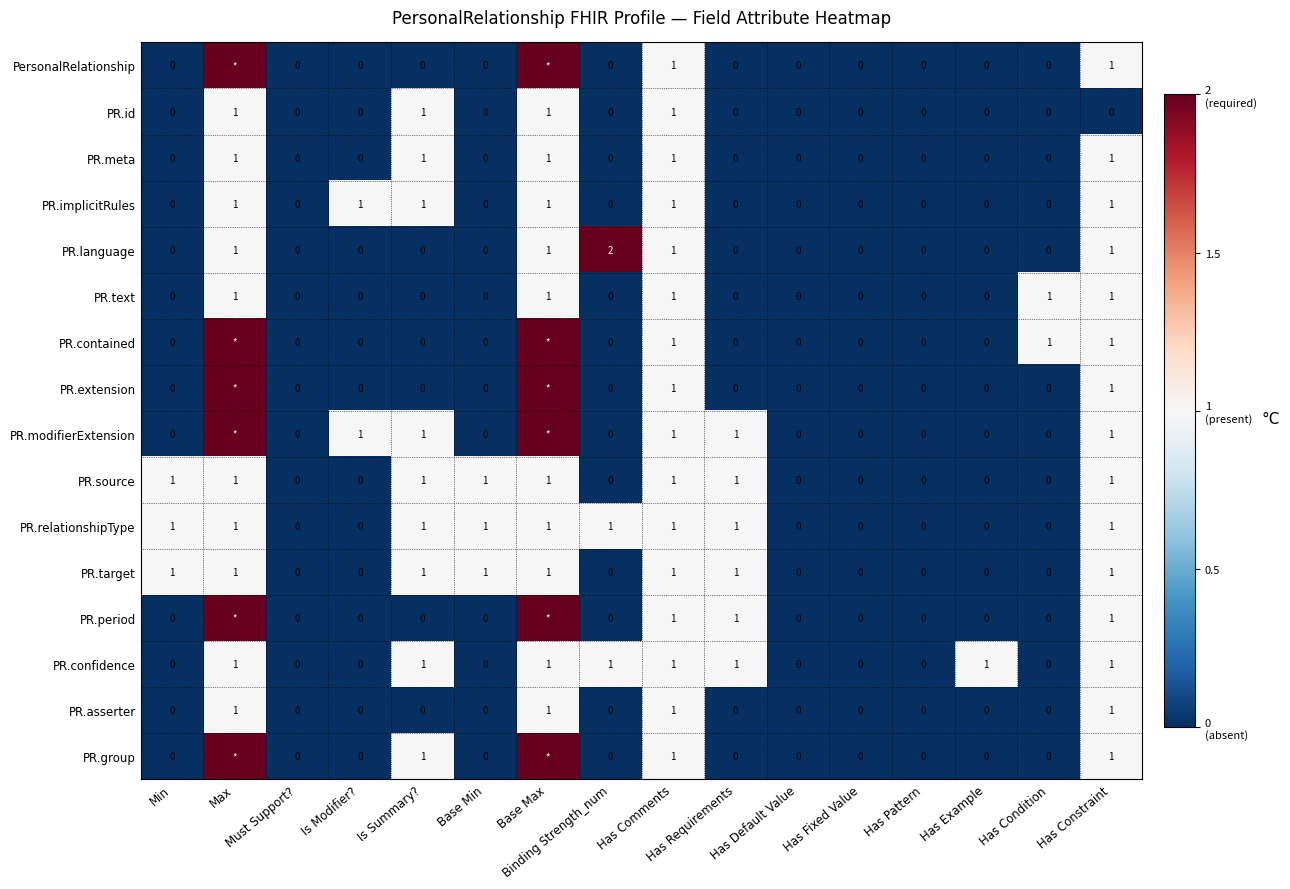

What is the sum of all PR.meta values?

5